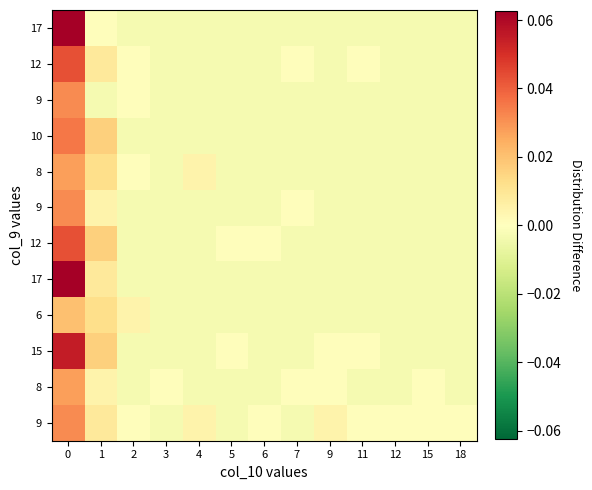

At which category does the chart reach its minimum across all series?

3